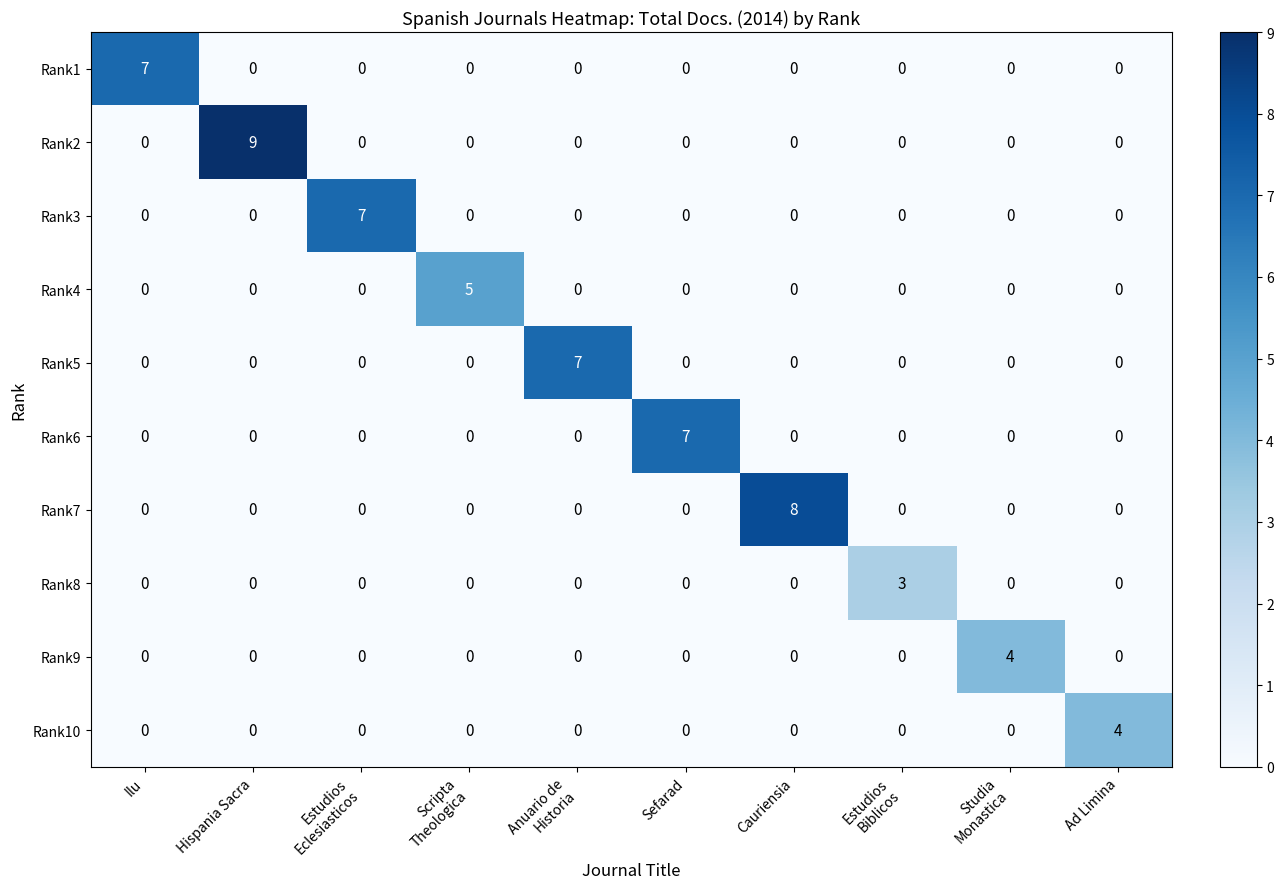

Is it true that Rank7 equals 8 at Cauriensia?

True